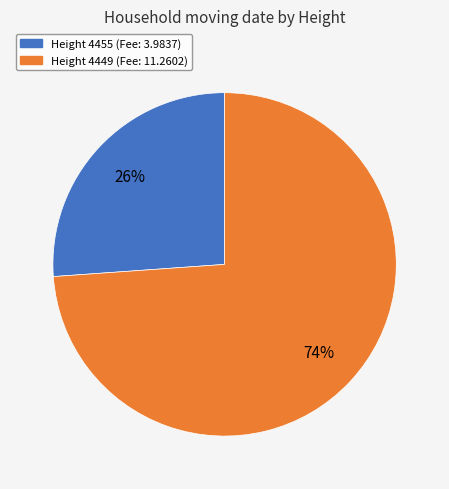

True or false: Height 4449 (Fee: 11.2602) accounts for 65% of the total.

False